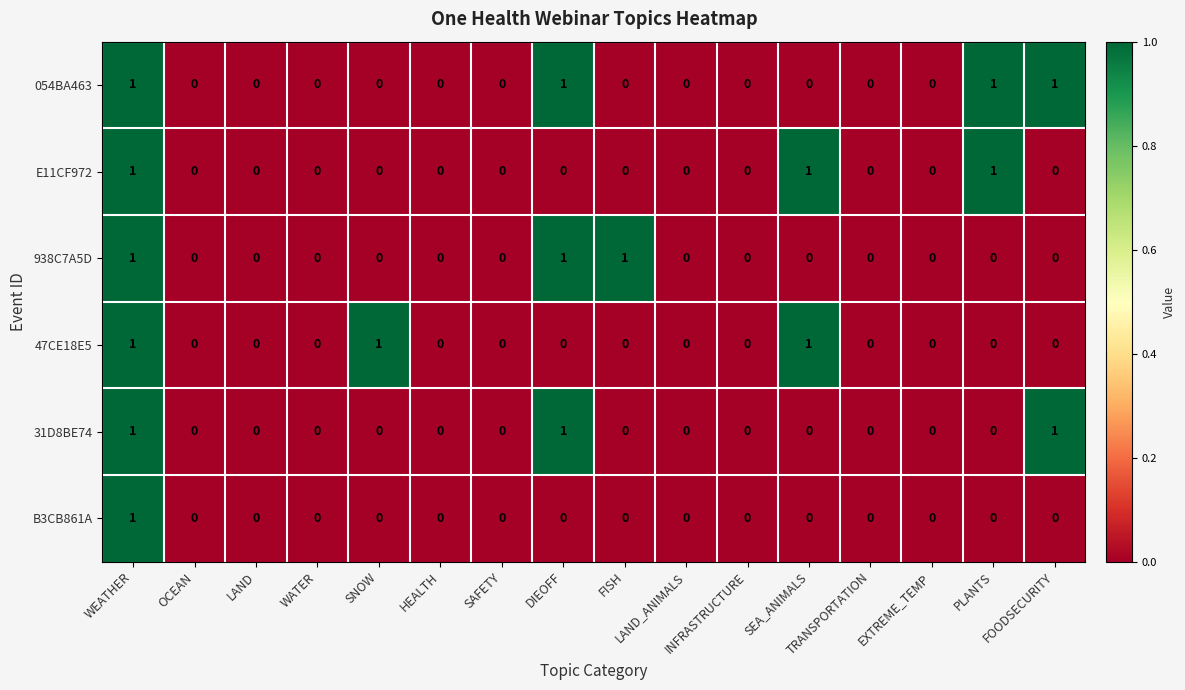

Which series has the largest total across all categories?

054BA463